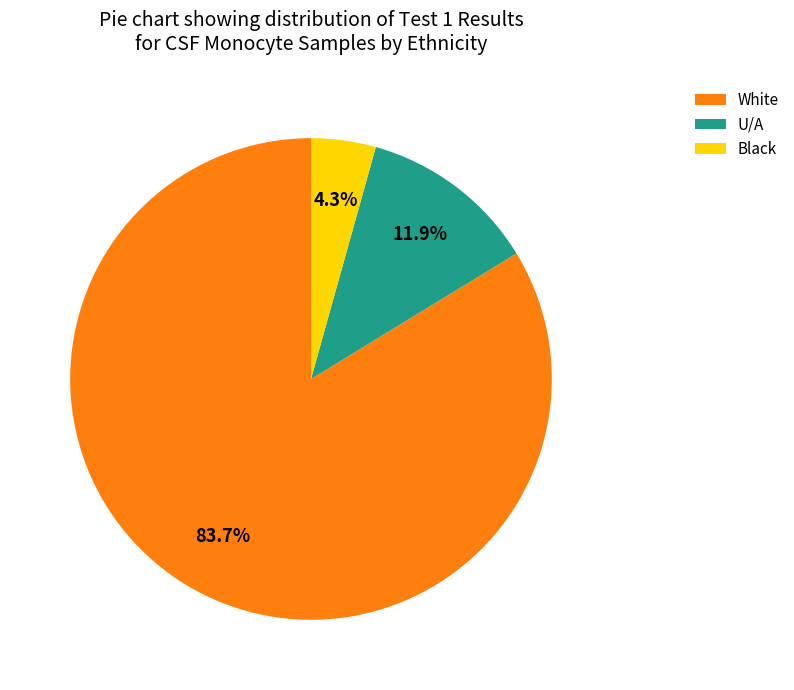

How much of the chart is everything except Black?

95.7%